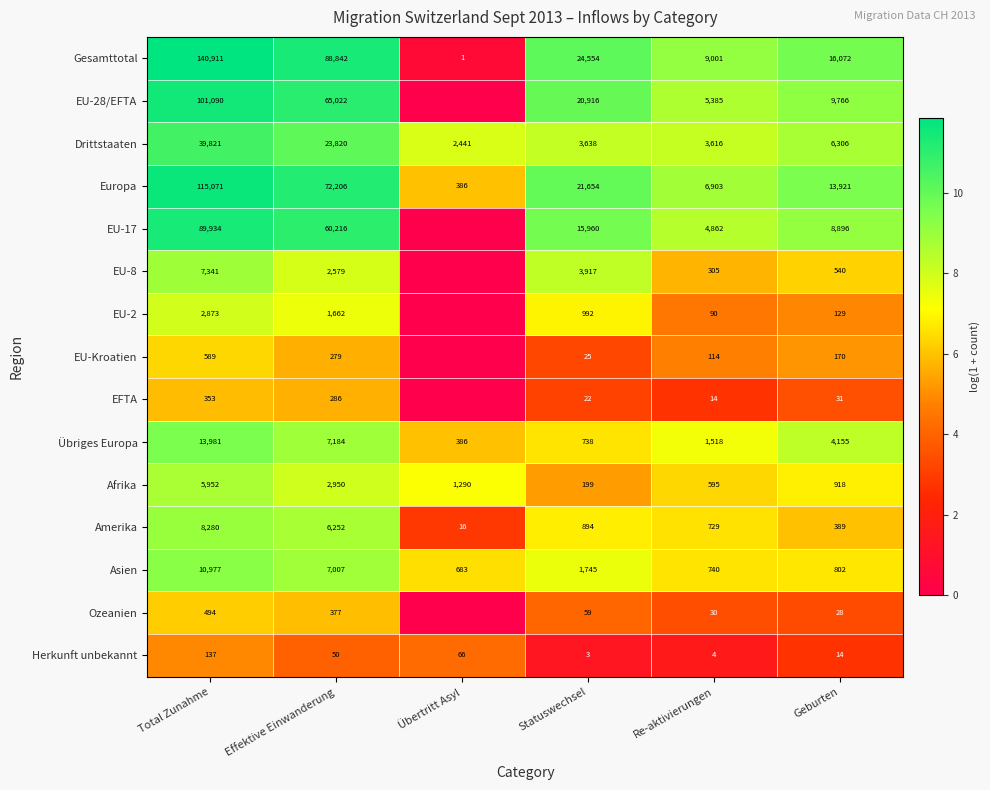

Between Total Zunahme and Statuswechsel, which series saw the biggest shift?

Gesamttotal